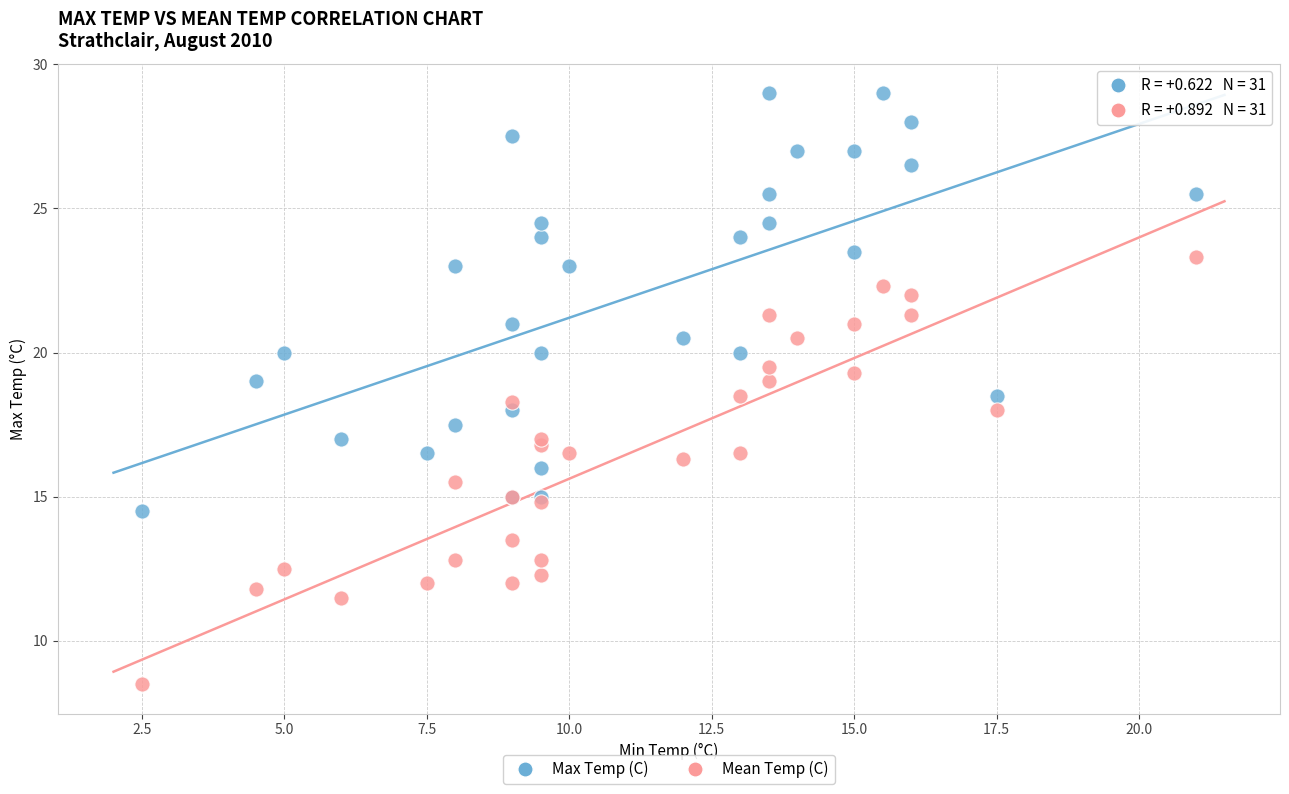

What are all the series names shown in the legend?

Max Temp (C), Mean Temp (C)